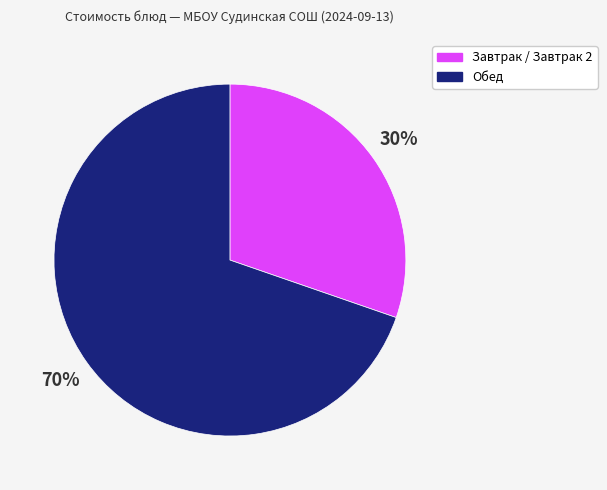

Is there a majority slice in this chart?

Yes